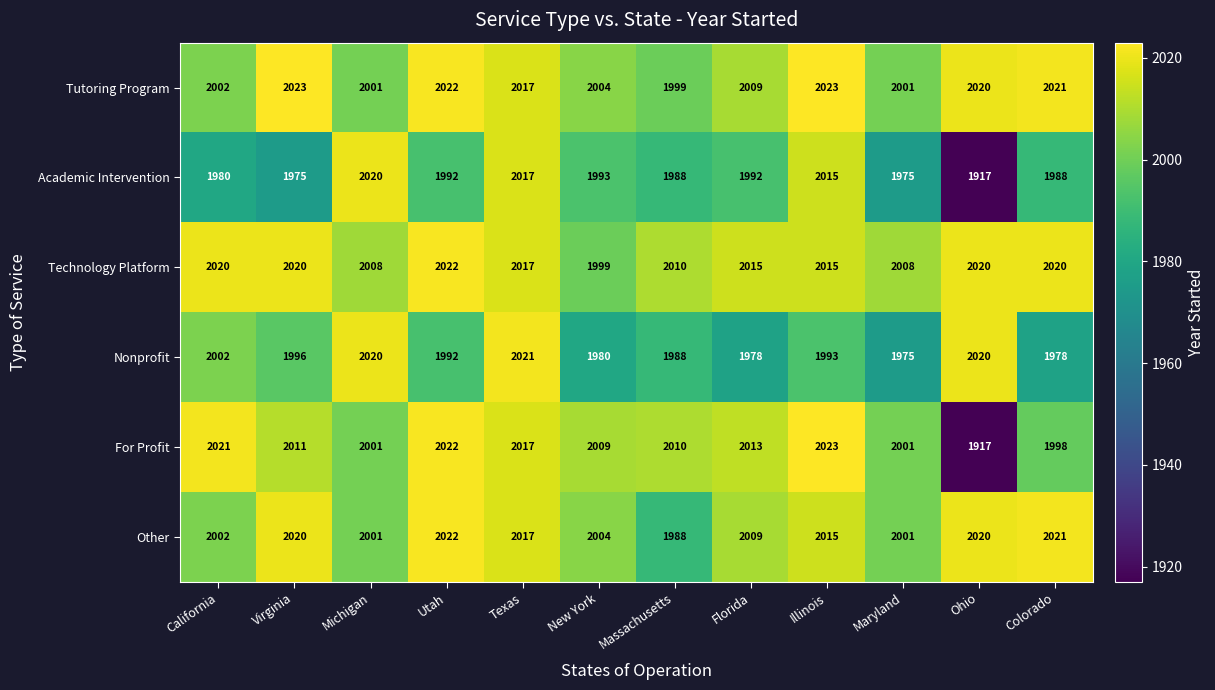

Which series has the largest range (max minus min)?

For Profit